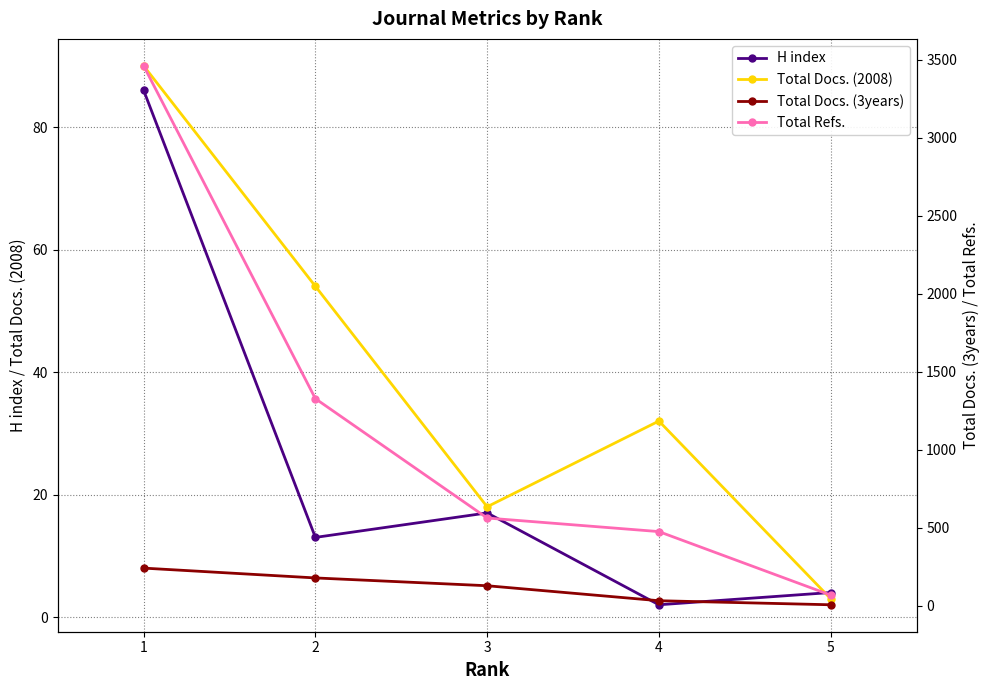

Which label corresponds to the largest value in the chart?

1